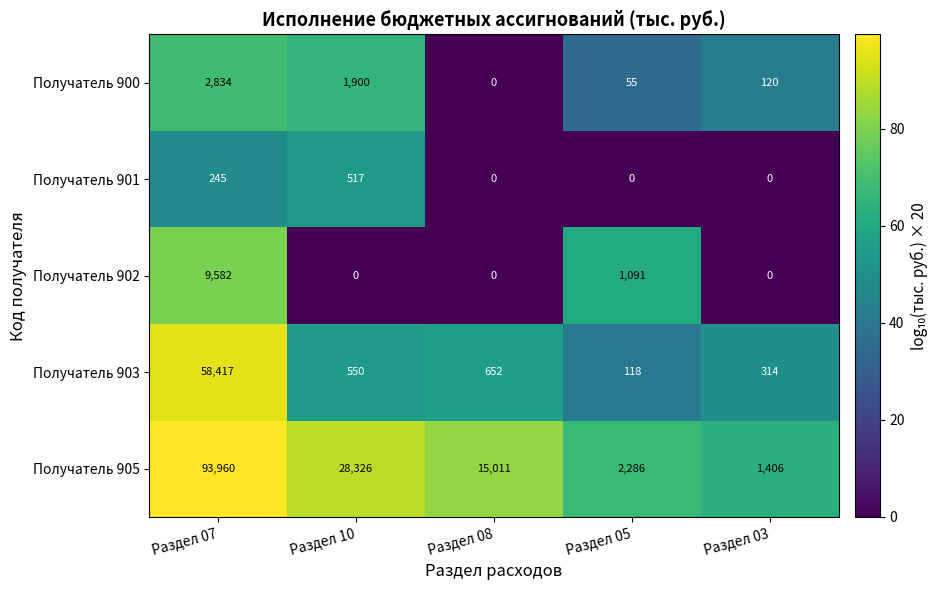

What is the difference between the Получатель 905 values at Раздел 08 and Раздел 05?

12725